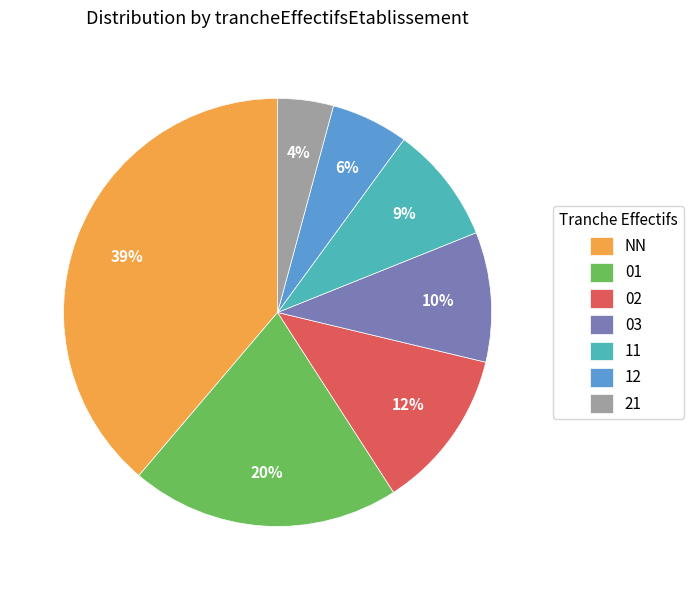

Does any single category account for the majority?

No